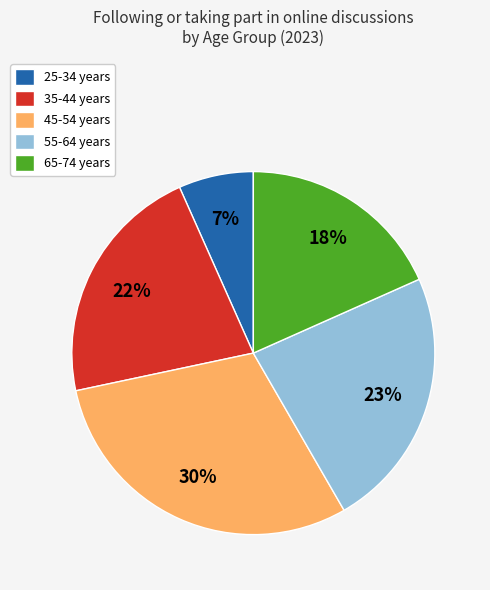

How many slices are in this pie chart?

5